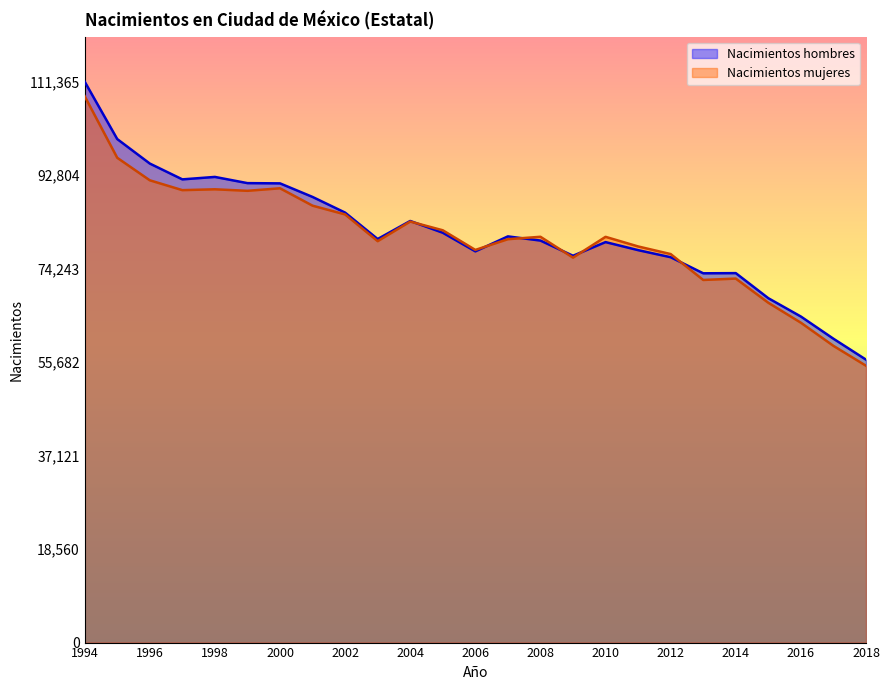

How many times do Nacimientos hombres and Nacimientos mujeres cross each other?

6